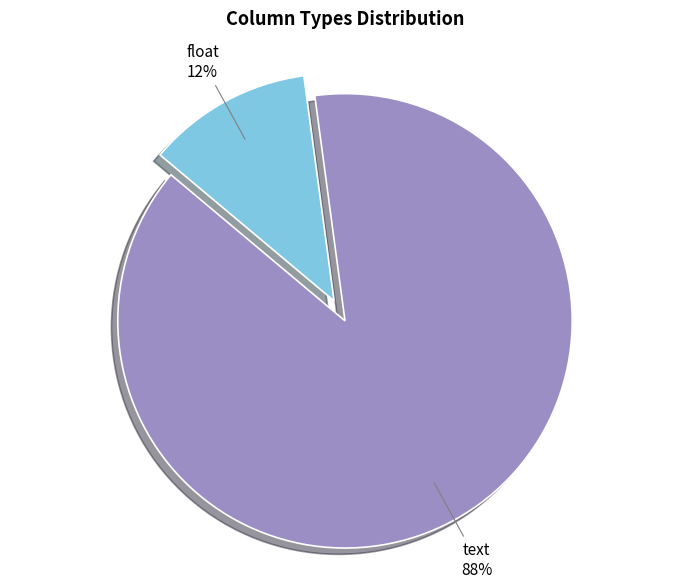

Count the number of slices in the pie.

2